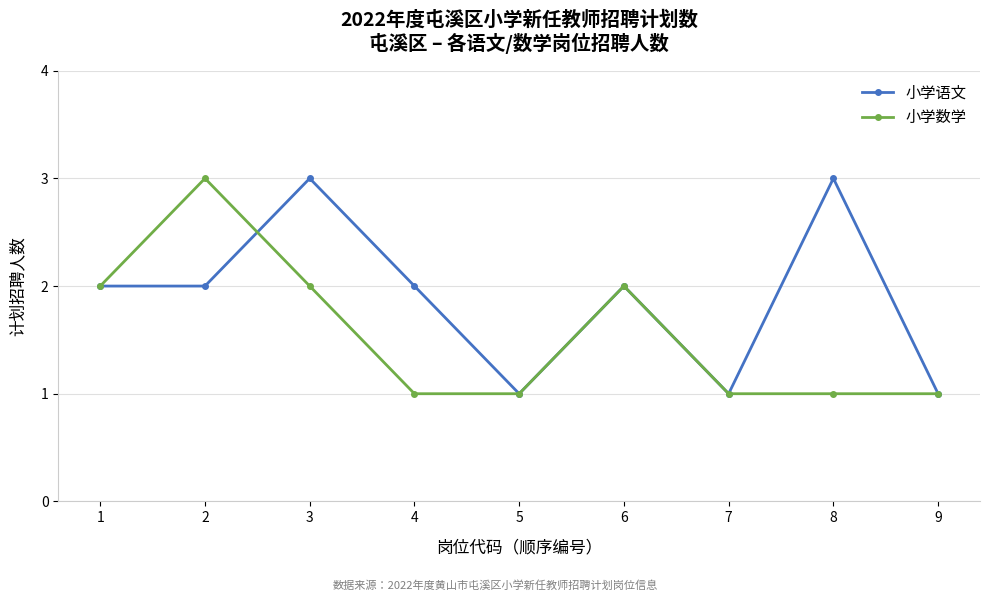

What is the approximate value of 小学数学 at 5?

1